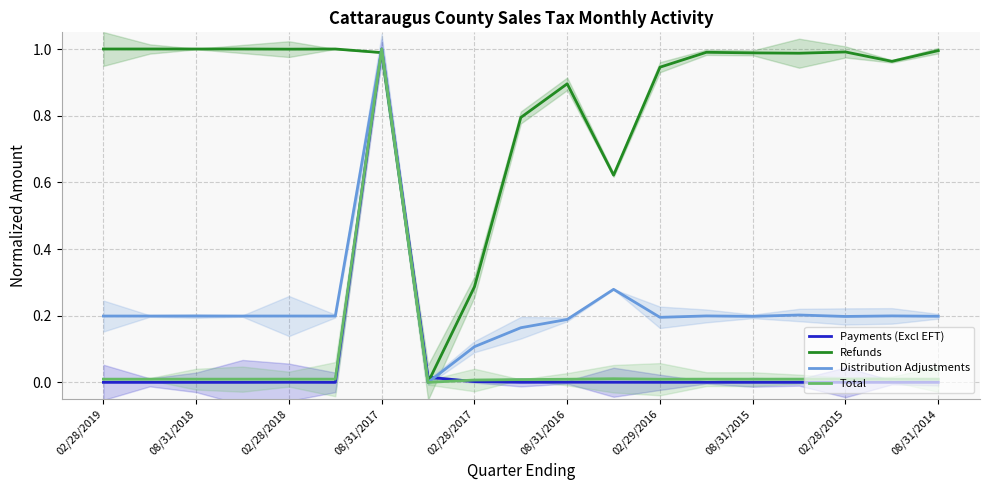

What are all the series names shown in the legend?

Payments (Excl EFT), Refunds, Distribution Adjustments, Total